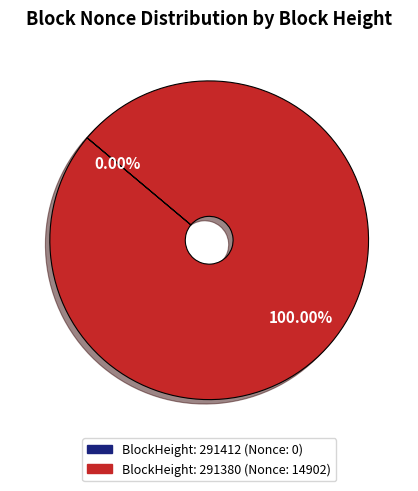

Count the number of slices in the pie.

2